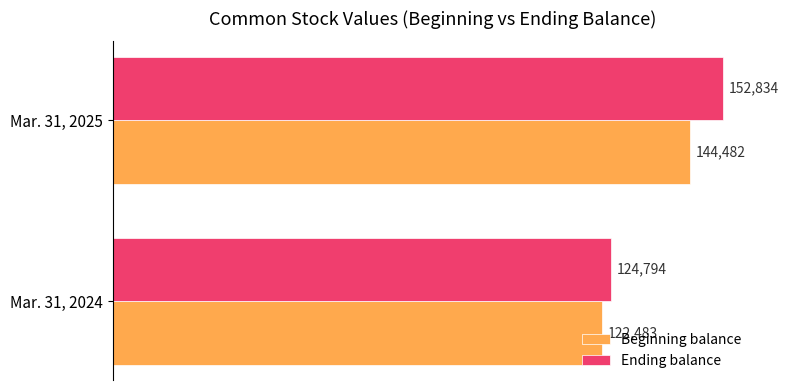

Which series has the widest spread of values?

Ending balance